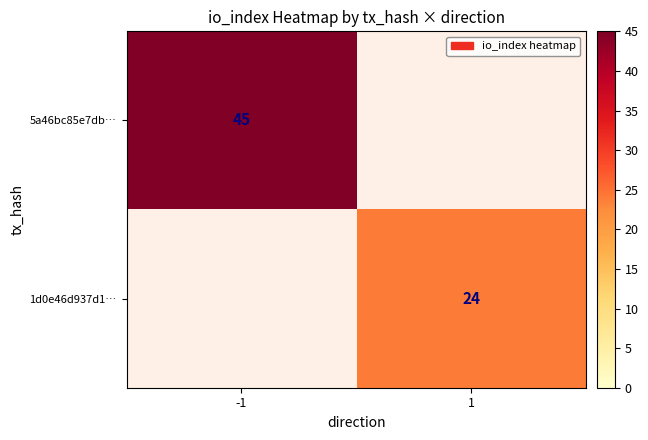

The value of 1d0e46d937d1… at 1 is 37. True or false?

False